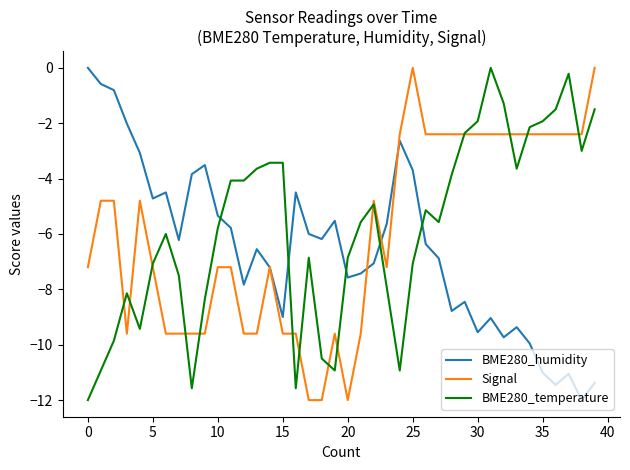

What are all the series names shown in the legend?

BME280_humidity, Signal, BME280_temperature